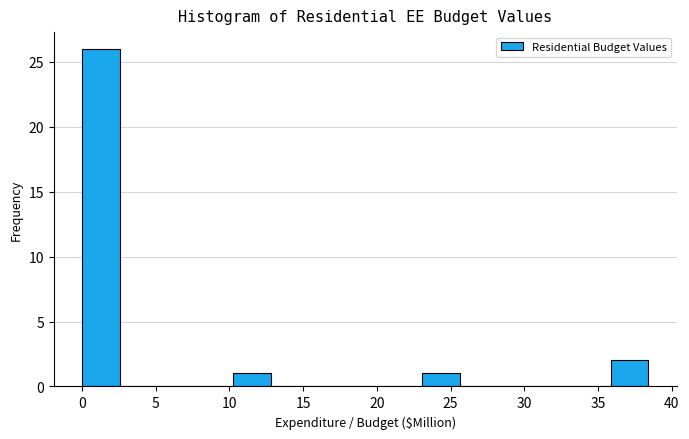

Reading left to right, list every bar in this chart as the range it spans on the x-axis followed by its height. Neither the bar edges nor the heights are printed on the chart, so give them approximately, as read against the axes.

0.0 to 2.5: 26
2.5 to 5.0: 0
5.0 to 7.5: 0
7.5 to 10.0: 0
10.0 to 13.0: 1
13.0 to 15.5: 0
15.5 to 18.0: 0
18.0 to 20.5: 0
20.5 to 23.0: 0
23.0 to 25.5: 1
25.5 to 28.0: 0
28.0 to 30.5: 0
30.5 to 33.5: 0
33.5 to 36.0: 0
36.0 to 38.5: 2